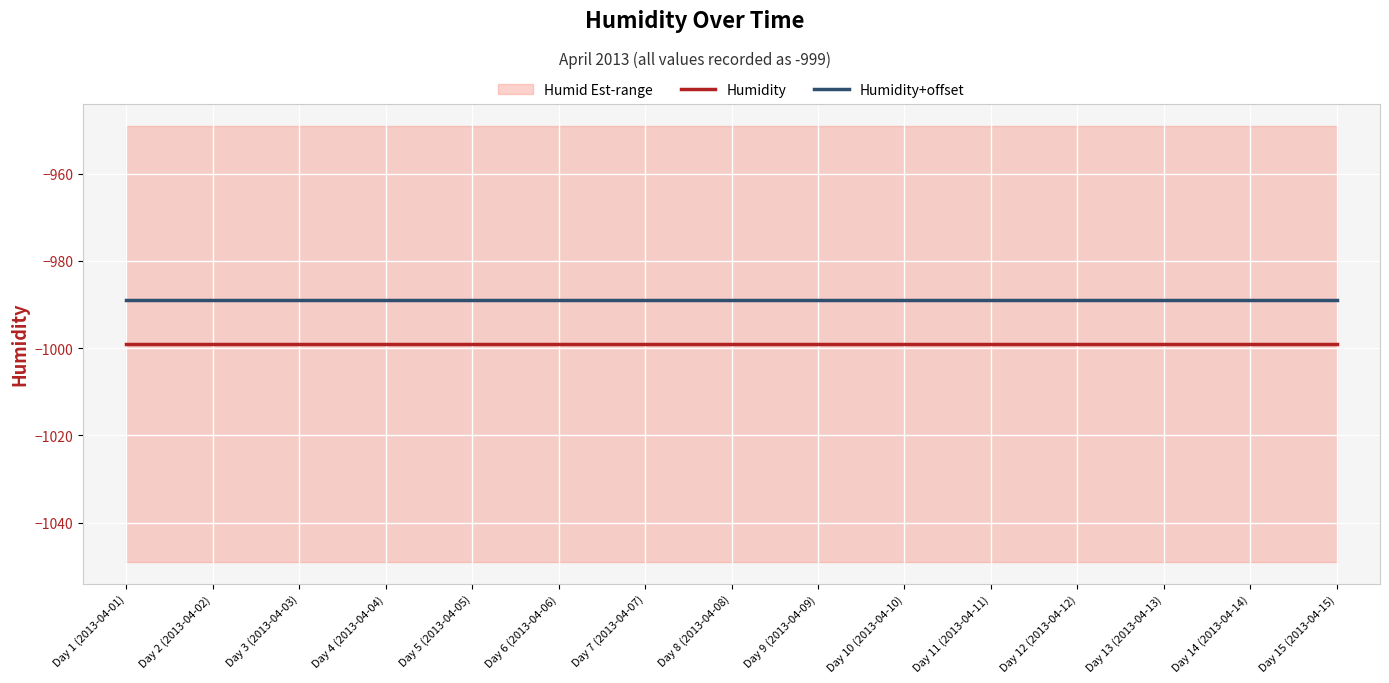

What is the label of the 10th point from the right?

Day 6 (2013-04-06)